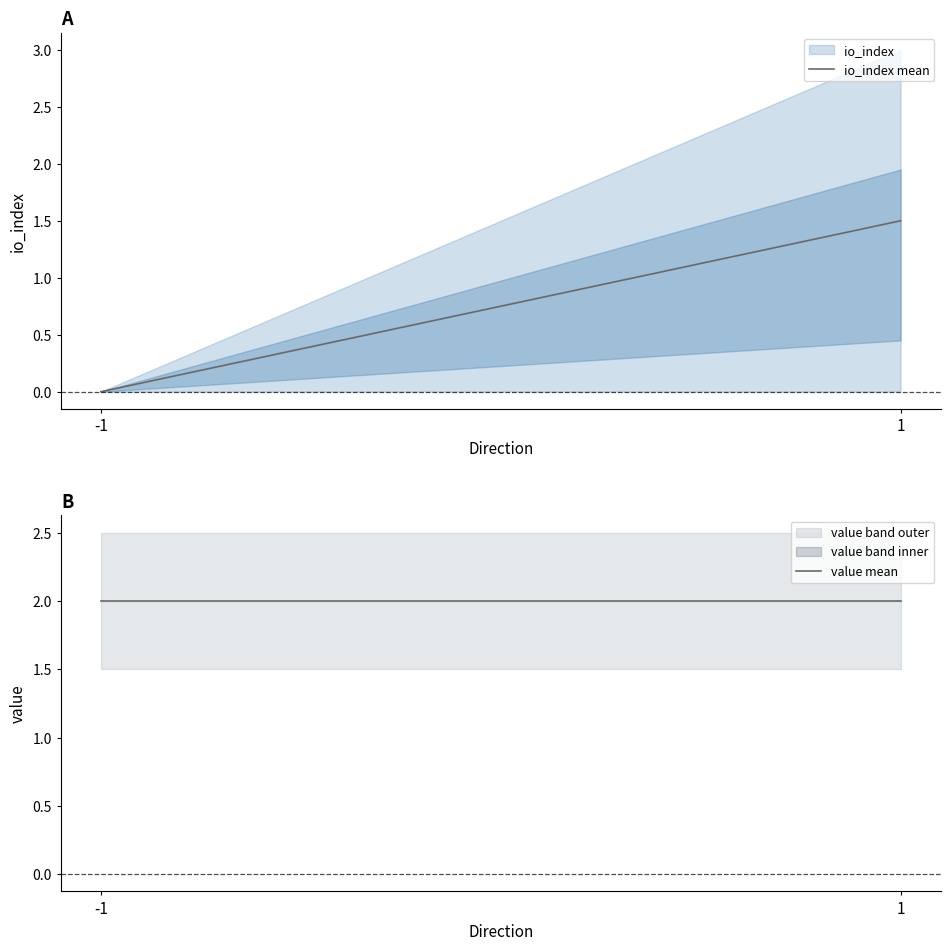

What is the sum of the io_index mean values at -1 and 1?

1.5